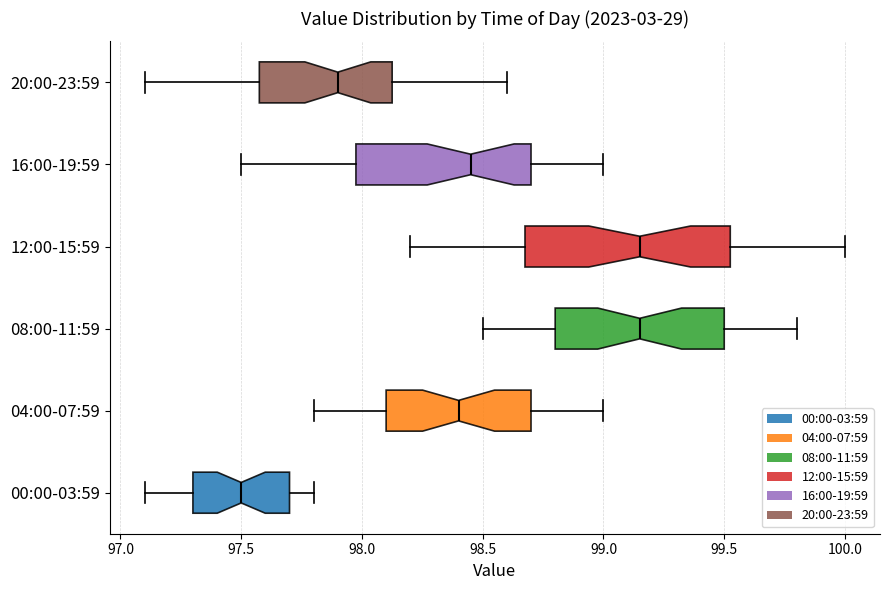

Reading bottom to top, read every box against the x-axis: the position of its median line, the range the box covers, and the ends of its whiskers. The values are not printed on the chart, so give them approximately, as read against the axis.

00:00-03:59: median 97.50, box 97.30 to 97.70, whiskers 97.10 to 97.80
04:00-07:59: median 98.40, box 98.10 to 98.70, whiskers 97.80 to 99.00
08:00-11:59: median 99.15, box 98.80 to 99.50, whiskers 98.50 to 99.80
12:00-15:59: median 99.15, box 98.70 to 99.55, whiskers 98.20 to 100.00
16:00-19:59: median 98.45, box 98.00 to 98.70, whiskers 97.50 to 99.00
20:00-23:59: median 97.90, box 97.60 to 98.15, whiskers 97.10 to 98.60